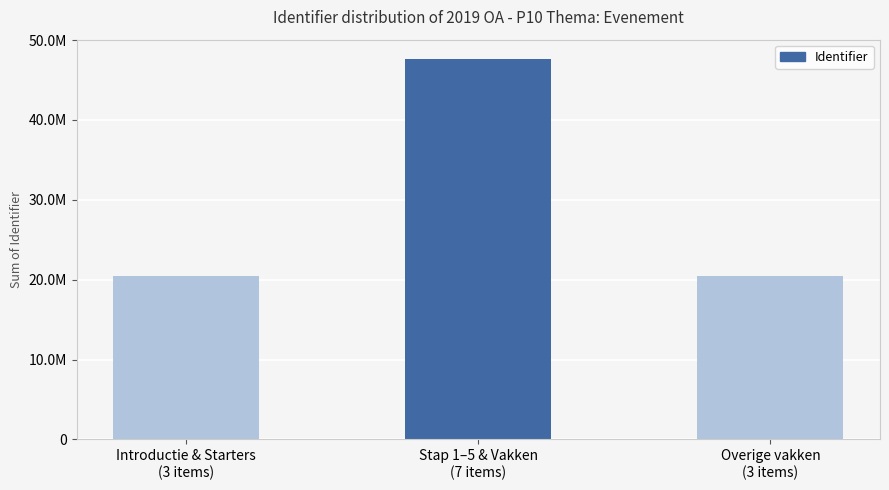

Approximately how many times larger is the value at Overige vakken
(3 items) compared to Introductie & Starters
(3 items)?

1.0